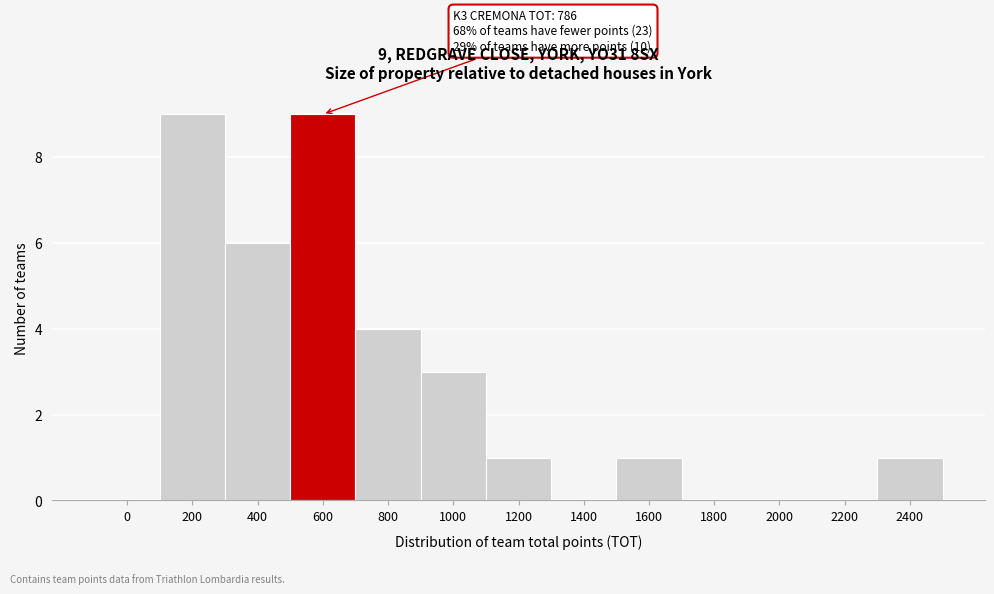

Reading left to right, extract all data points from this chart.

0=0	200=9	400=6	600=9	800=4	1000=3	1200=1	1400=0	1600=1	1800=0	2000=0	2200=0	2400=1